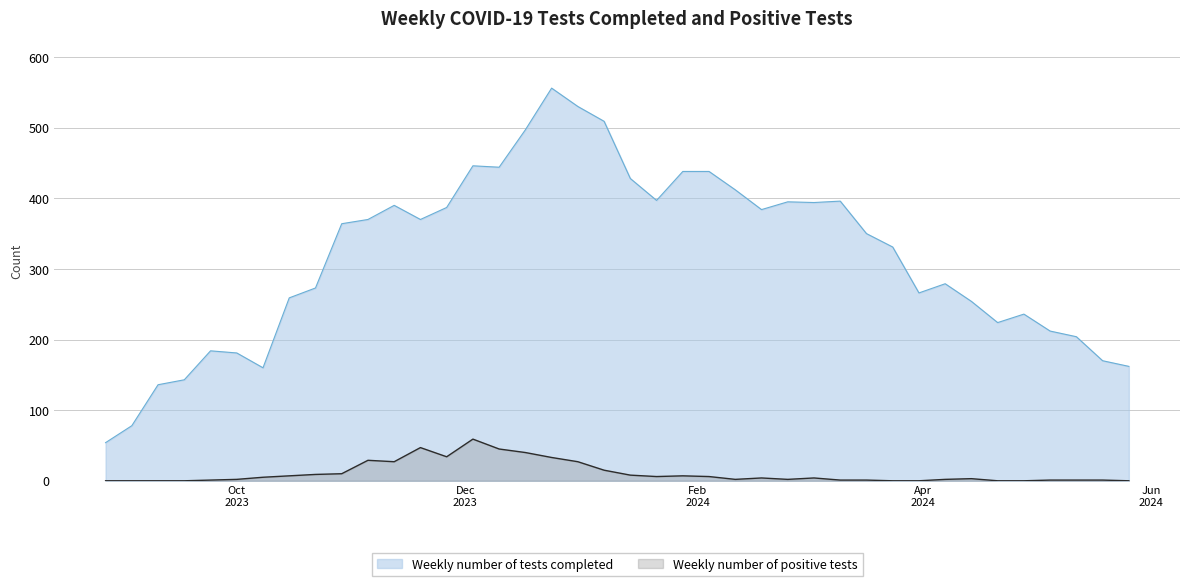

What is the sum of the Weekly number of tests completed values at 2023-09-10 and 2023-12-03?

582